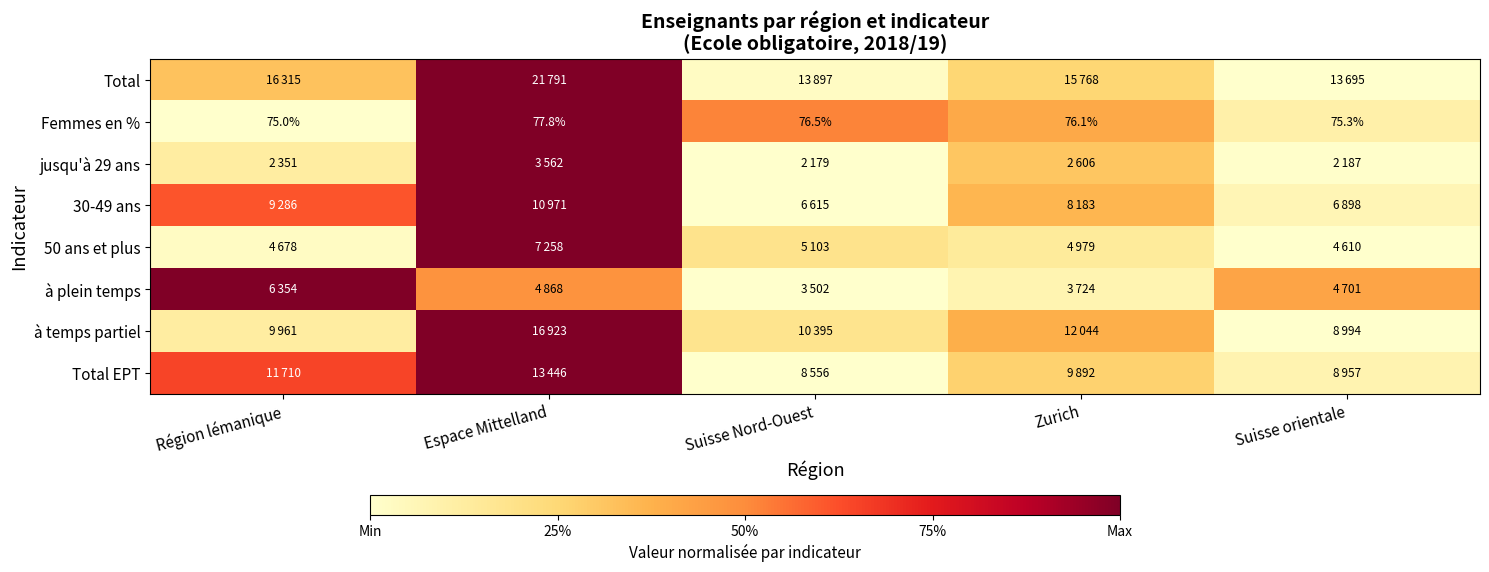

At which label does Femmes en % first exceed 76?

Espace Mittelland